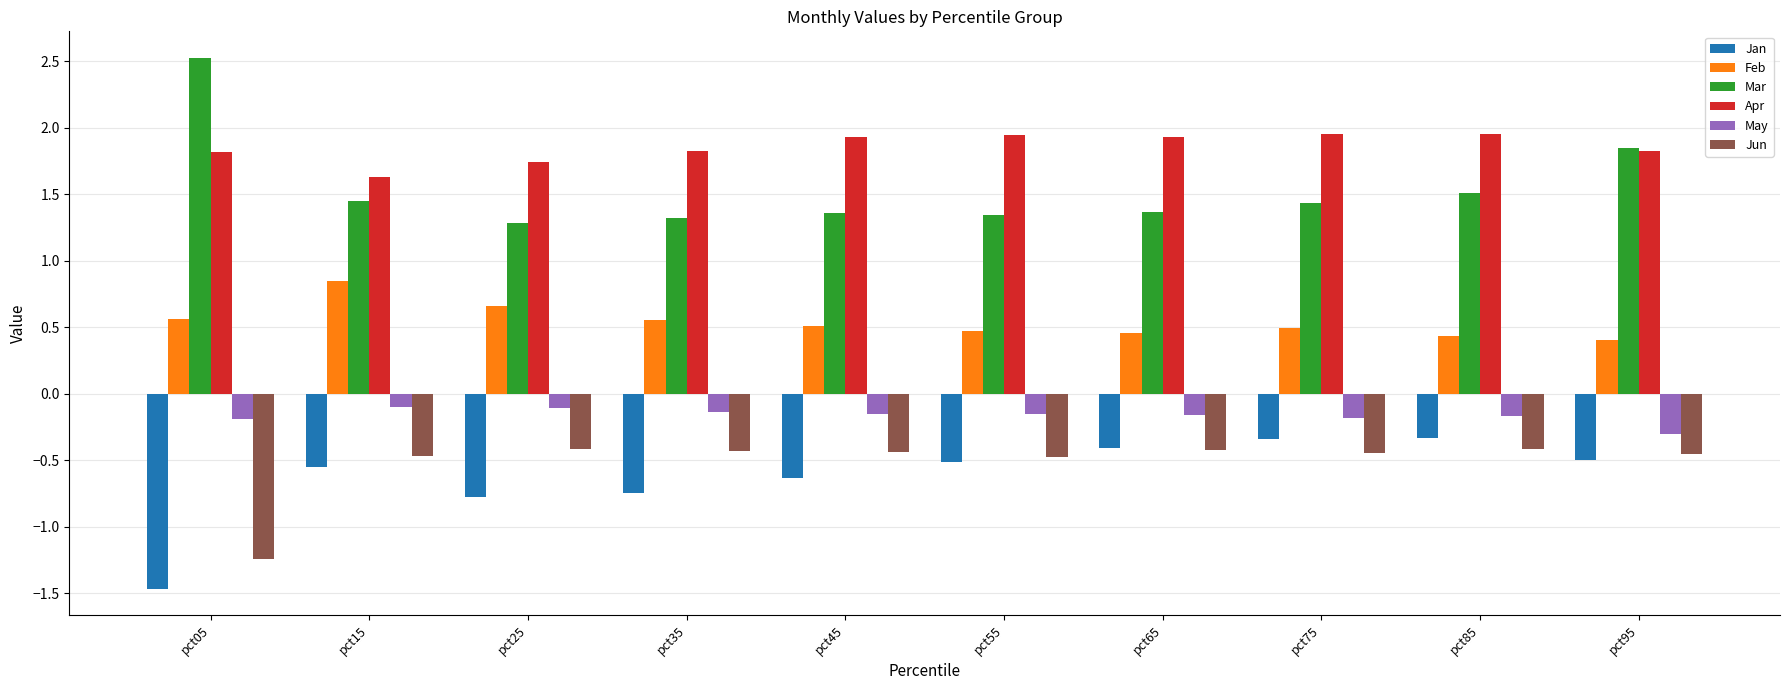

What is the sum of the Jun values at pct25 and pct45?

-0.8